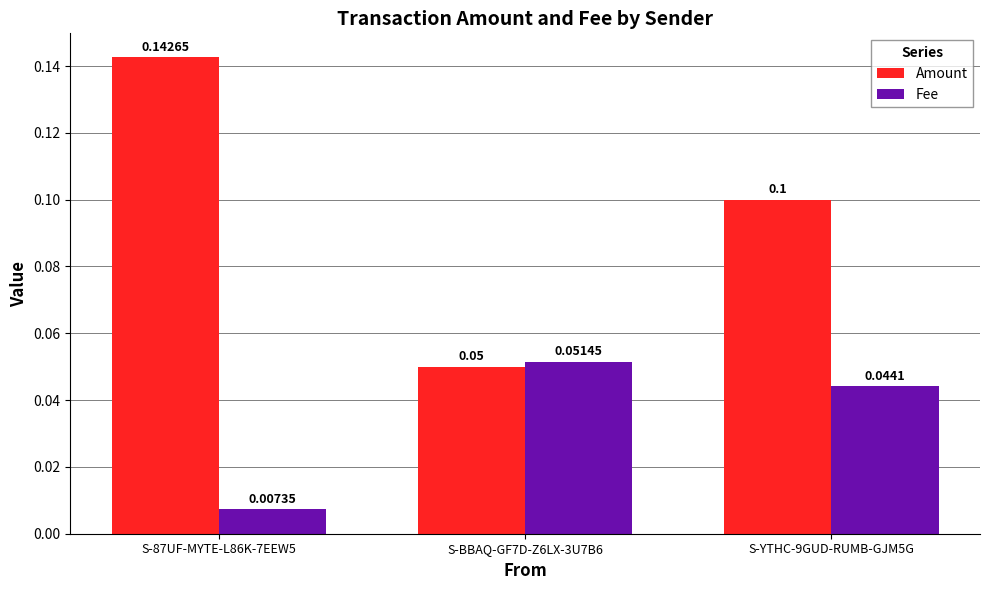

True or false: Amount has a value of 0.1 at S-BBAQ-GF7D-Z6LX-3U7B6.

True